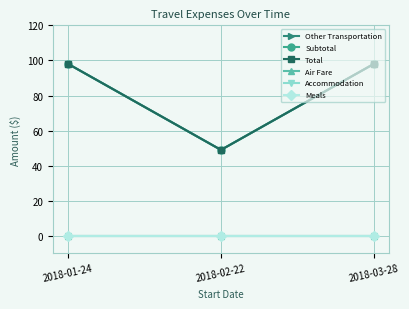

Reading left to right, transcribe all the data shown in this chart.

Other Transportation: 2018-01-24=98	2018-02-22=49	2018-03-28=98
Subtotal: 2018-01-24=98	2018-02-22=49	2018-03-28=98
Total: 2018-01-24=98	2018-02-22=49	2018-03-28=98
Air Fare: 2018-01-24=0	2018-02-22=0	2018-03-28=0
Accommodation: 2018-01-24=0	2018-02-22=0	2018-03-28=0
Meals: 2018-01-24=0	2018-02-22=0	2018-03-28=0